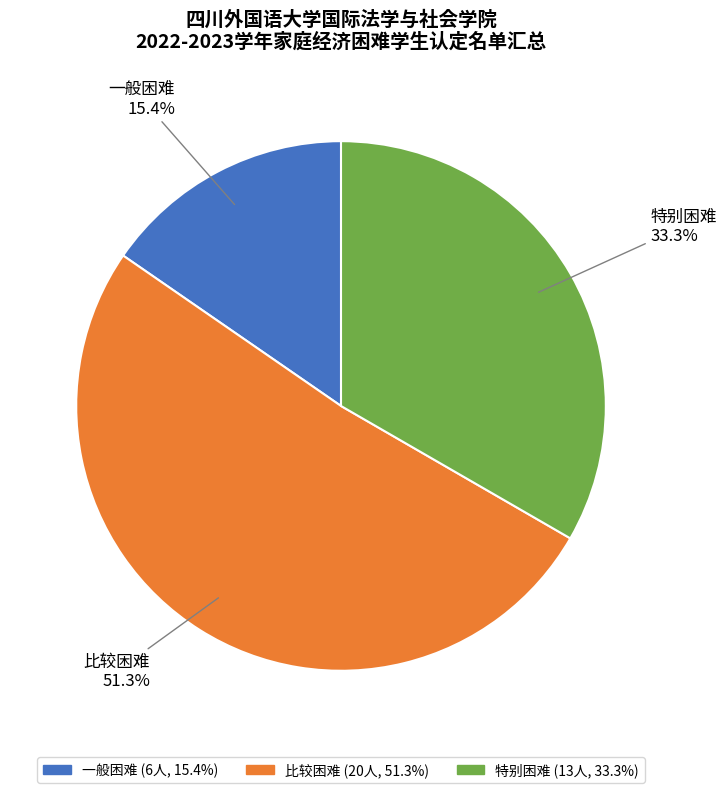

What percentage is the 一般困难 slice, to the nearest percent?

15%